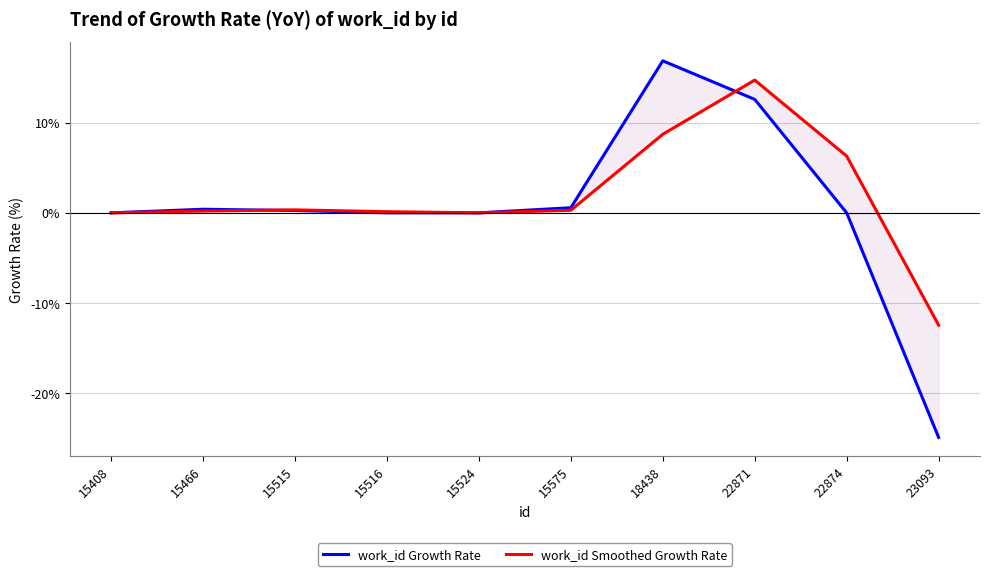

Where do work_id Growth Rate and work_id Smoothed Growth Rate first cross each other?

15466 and 15515